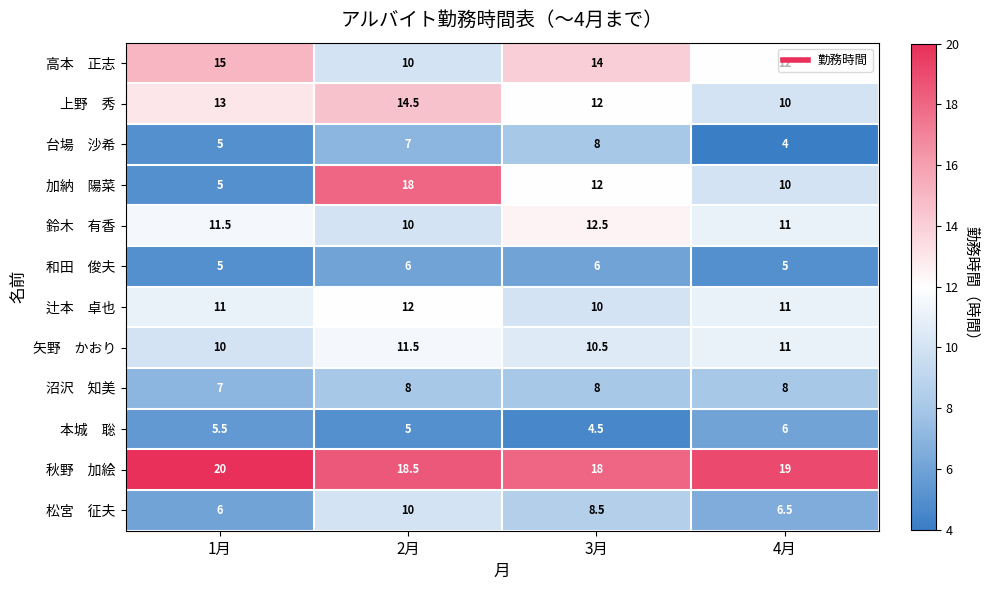

At how many categories does at least one series exceed 17?

4